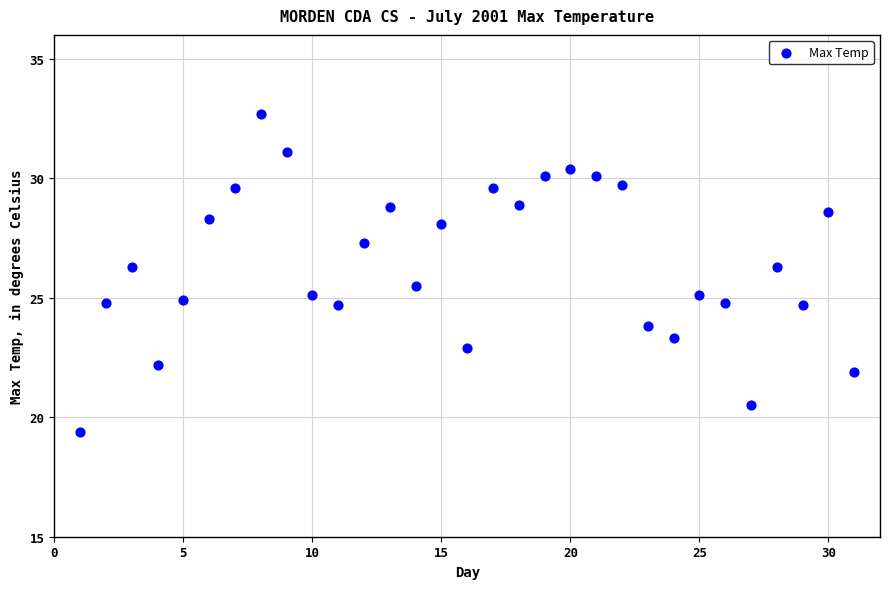

What is the range of X values (max minus min)?

30.0